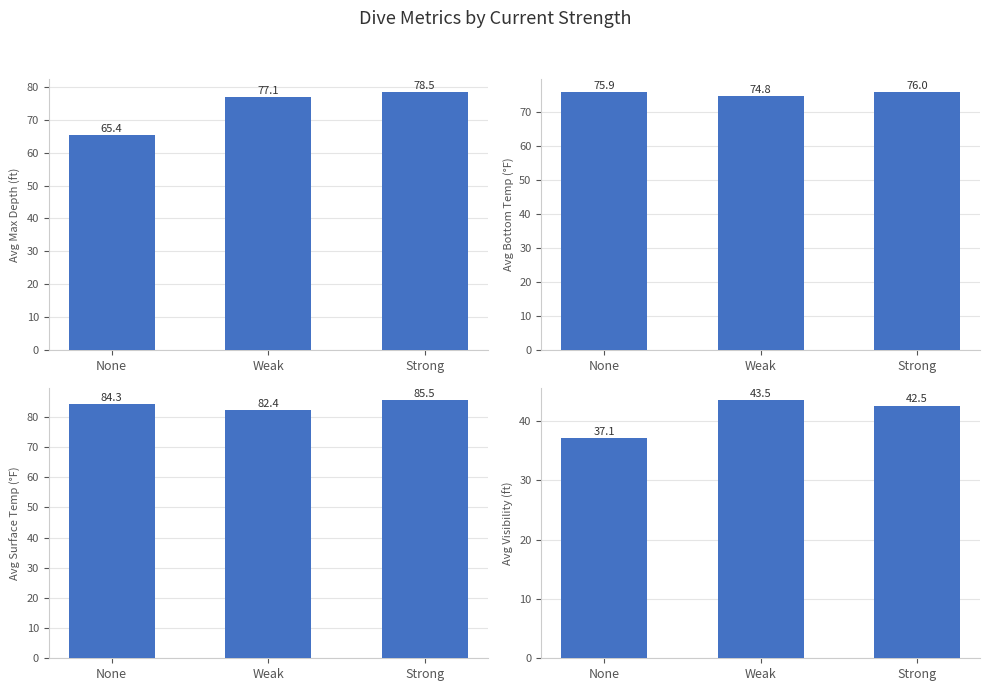

Rank the categories by Avg Max Depth (ft) value from lowest to highest.

None, Weak, Strong